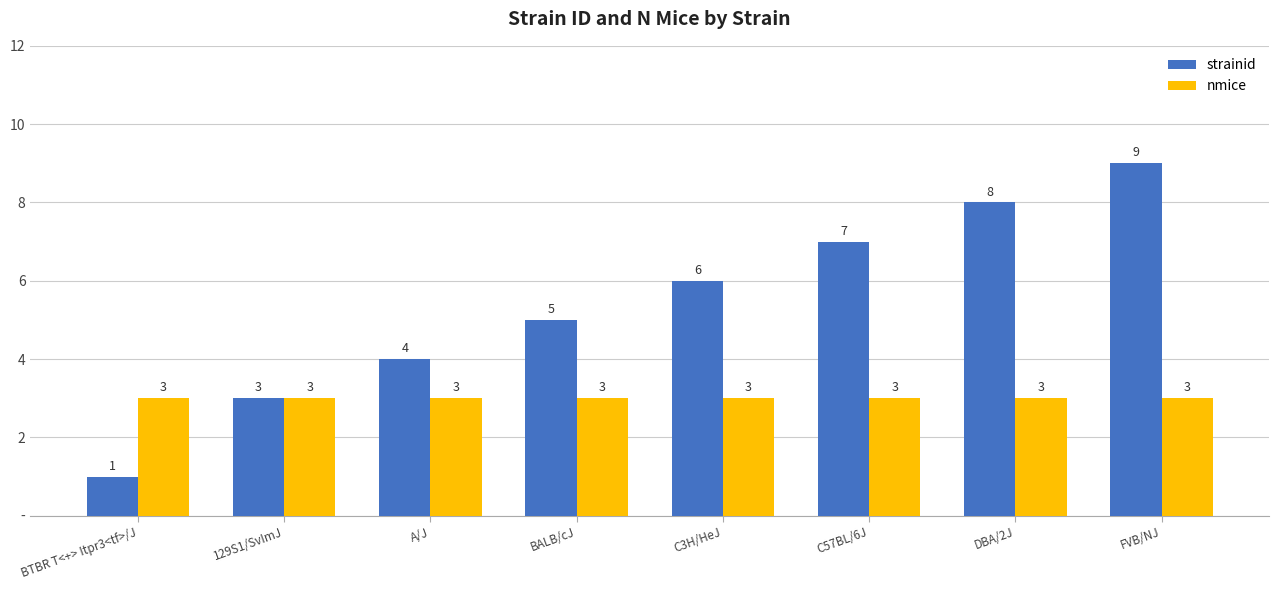

What is the difference between the highest and lowest values at DBA/2J?

5